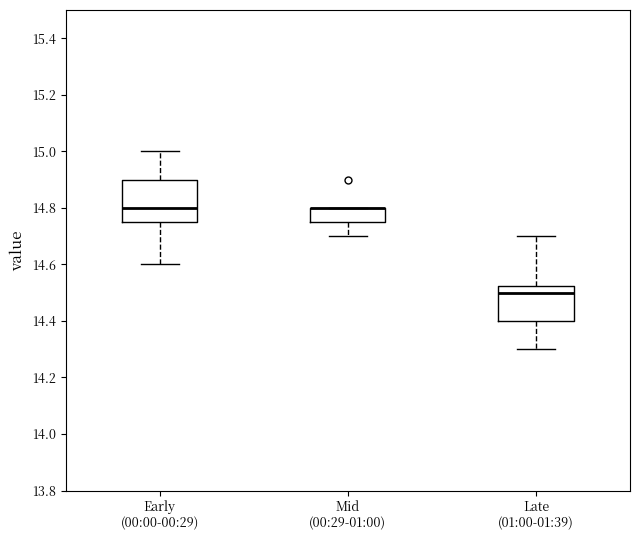

Reading left to right, read every box against the y-axis: the position of its median line, the range the box covers, and the ends of its whiskers. The values are not printed on the chart, so give them approximately, as read against the axis.

Early (00:00-00:29): median 14.80, box 14.76 to 14.90, whiskers 14.60 to 15.00
Mid (00:29-01:00): median 14.80 (drawn on the box's upper edge), box 14.76 to 14.80, whiskers 14.70 to 14.80
Late (01:00-01:39): median 14.50, box 14.40 to 14.52, whiskers 14.30 to 14.70